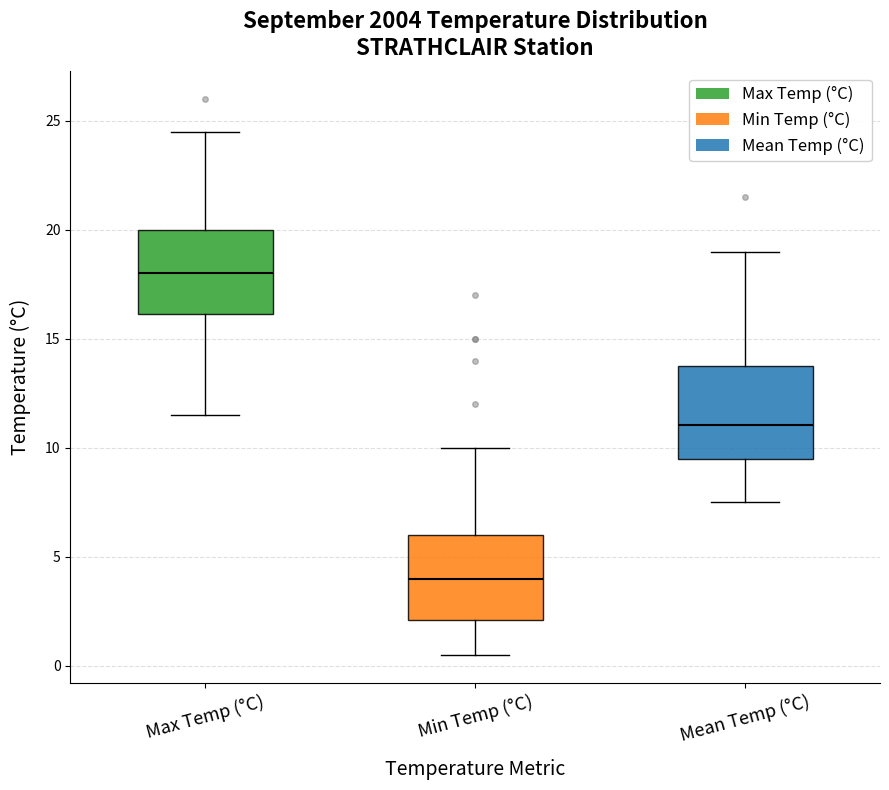

Where does the median line of the box for Max Temp (°C) sit on the y-axis? The values are not printed on the chart, so give them approximately, as read against the axis.

18.0